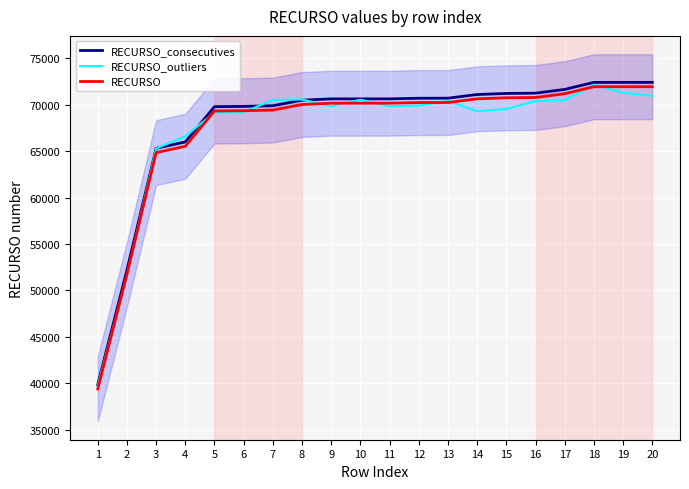

The RECURSO_consecutives series shows 38300.5 at 7. True or false?

False